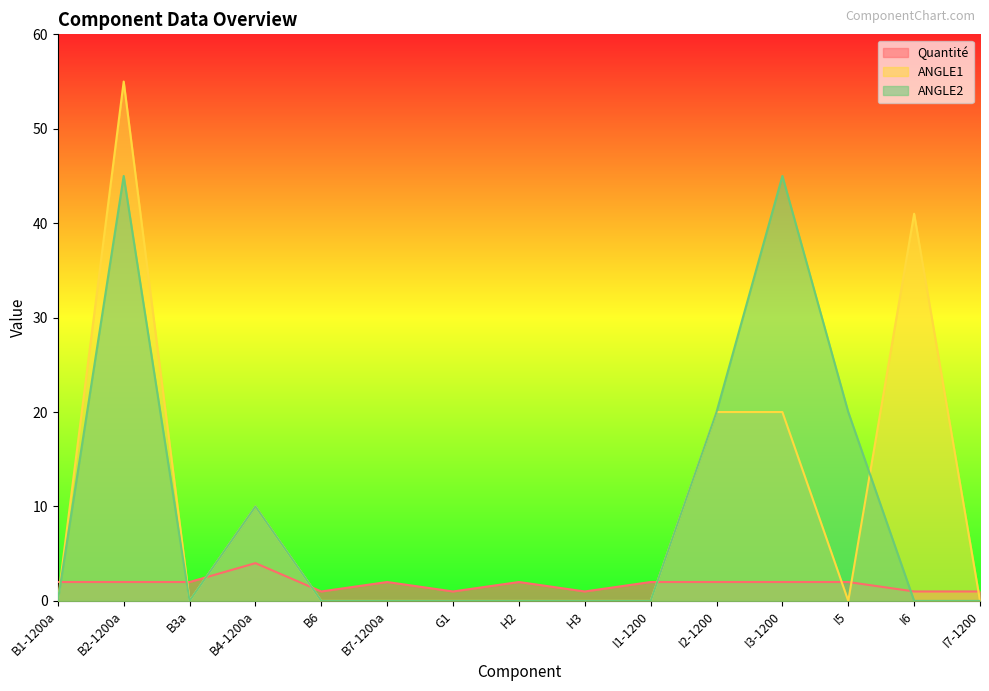

What is the average value of the Quantité series?

2